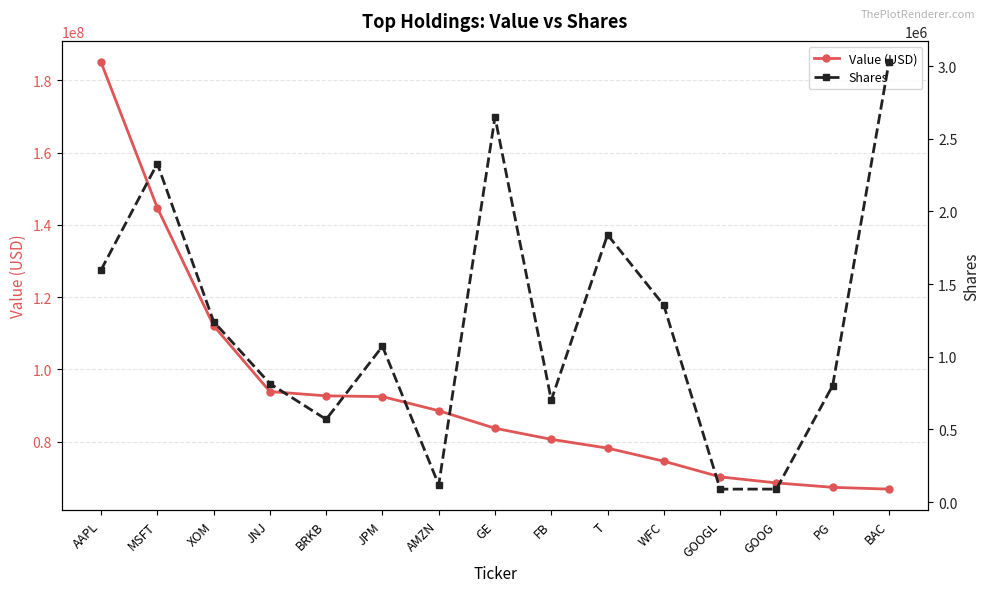

What is the difference between the second highest and second lowest values in the Shares series?

2561141